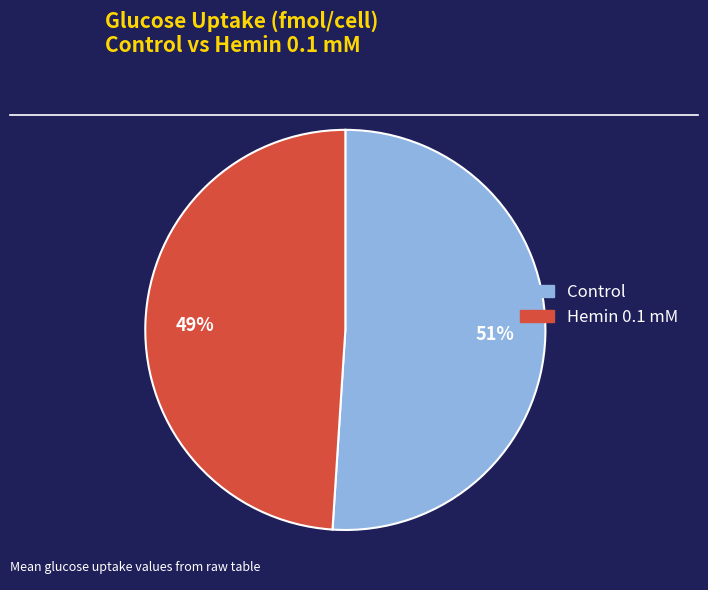

Does Hemin 0.1 mM represent more than half of the total?

No